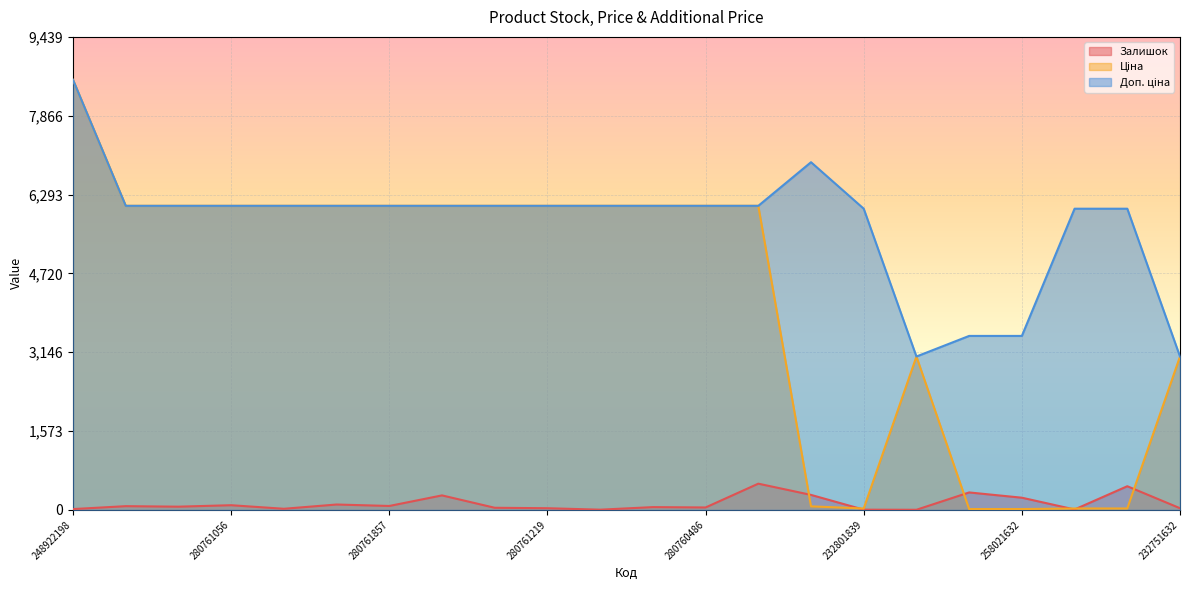

Which series has the largest range (max minus min)?

Ціна